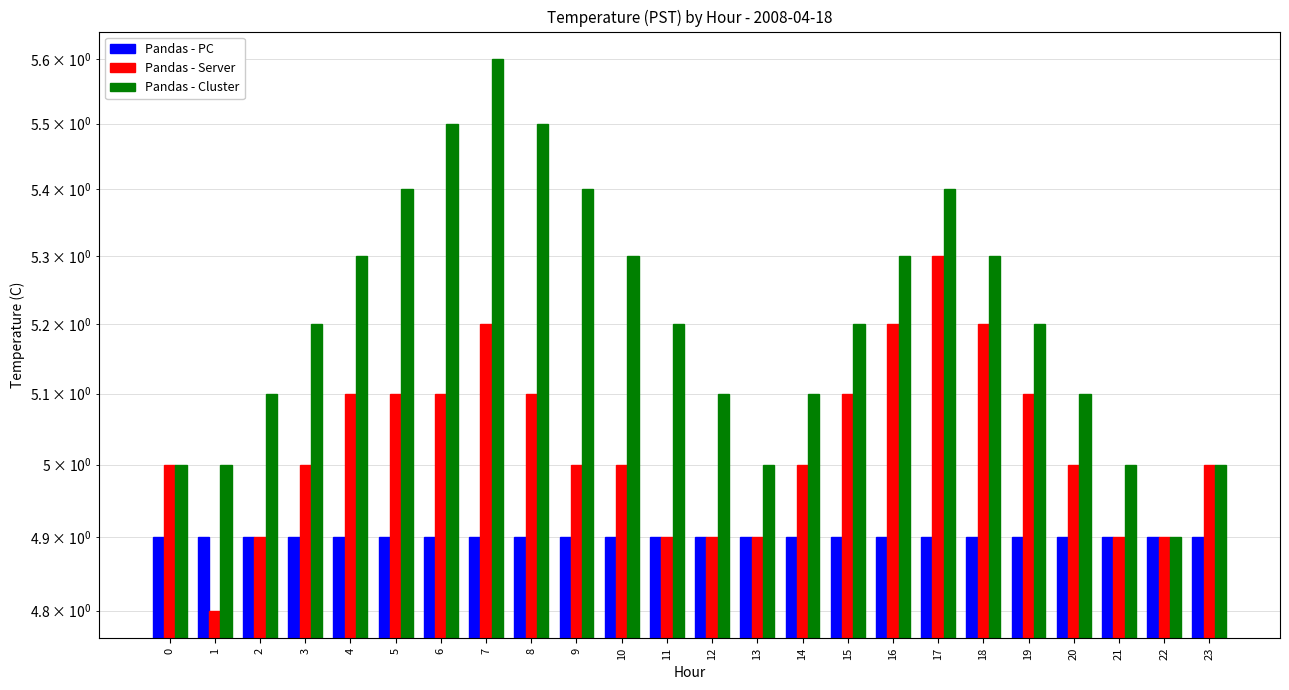

True or false: Pandas - Cluster has a value of 5.1 at 14.

True